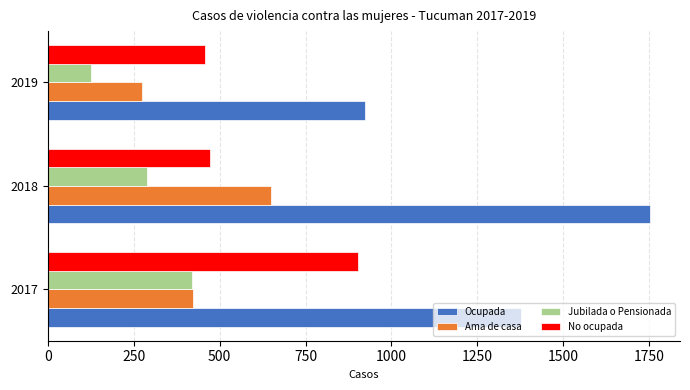

List the labels in order of Ama de casa value, largest first.

2018, 2017, 2019